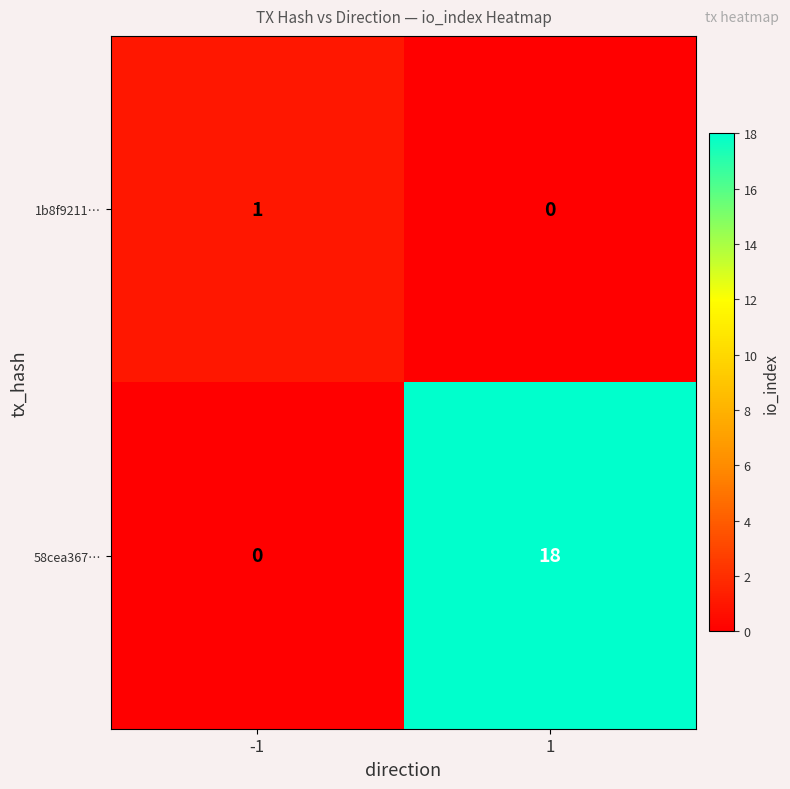

Reading right to left, what are all the values shown in this chart?

1b8f9211…: 1=0	-1=1
58cea367…: 1=18	-1=0